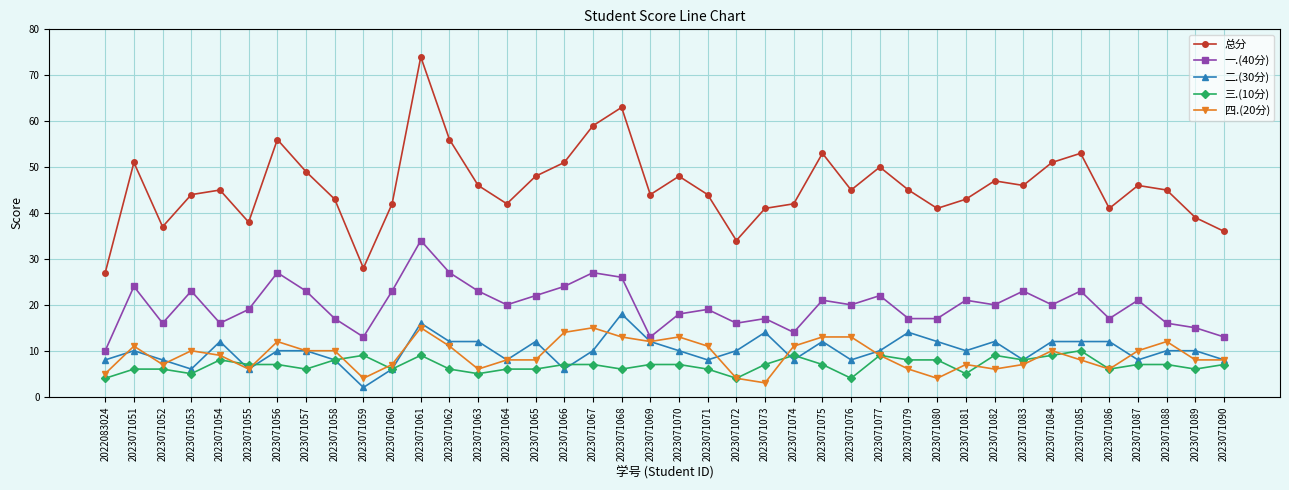

How many series are shown in this chart?

5